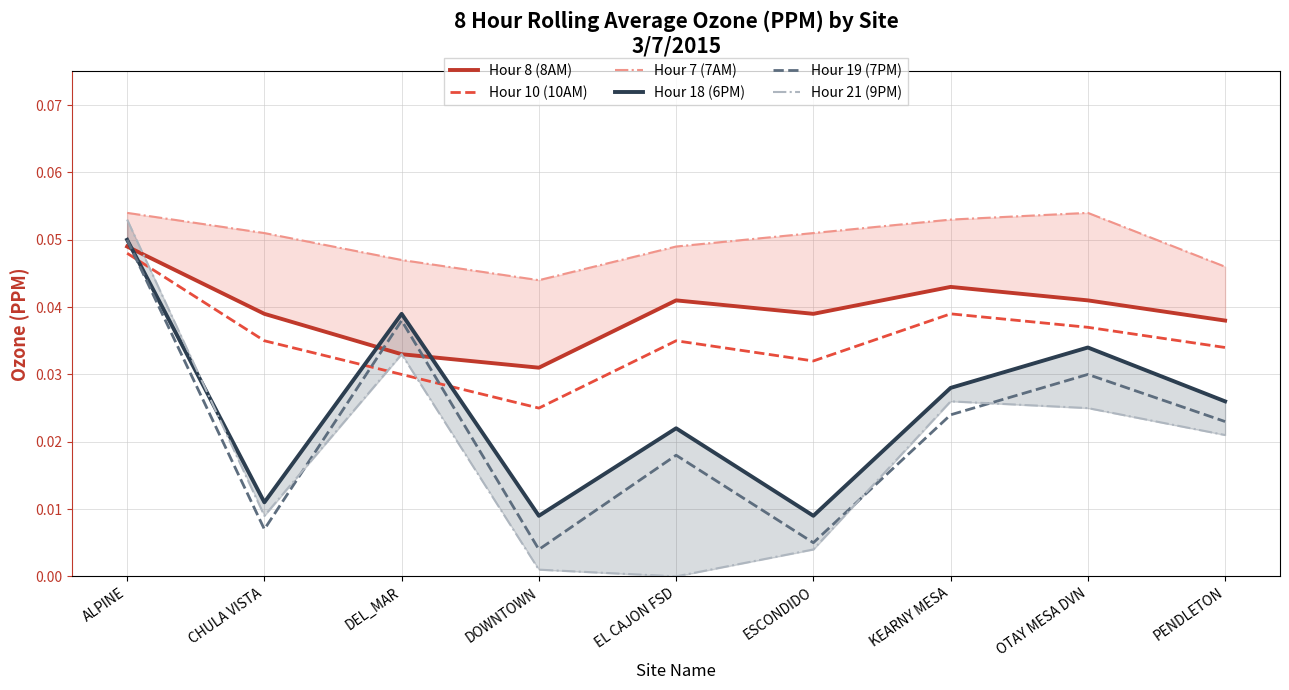

What are all the series names shown in the legend?

Hour 8 (8AM), Hour 10 (10AM), Hour 7 (7AM), Hour 18 (6PM), Hour 19 (7PM), Hour 21 (9PM)